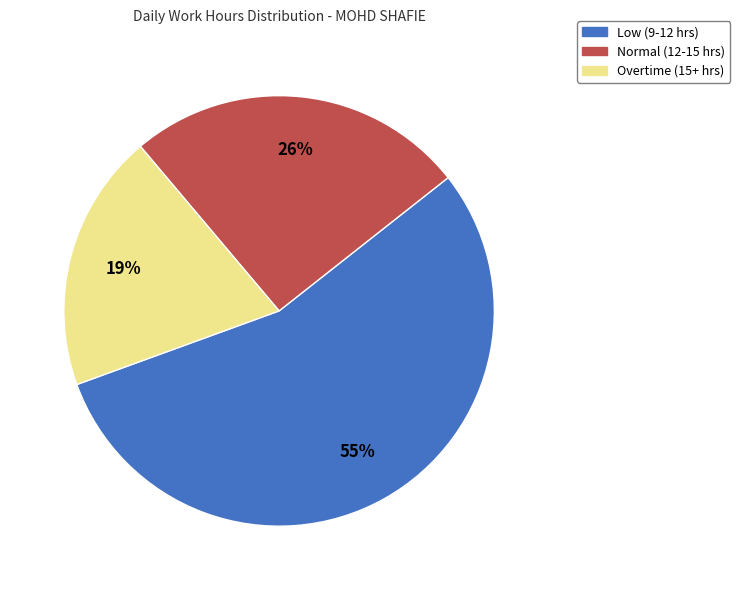

Count the number of slices in the pie.

3